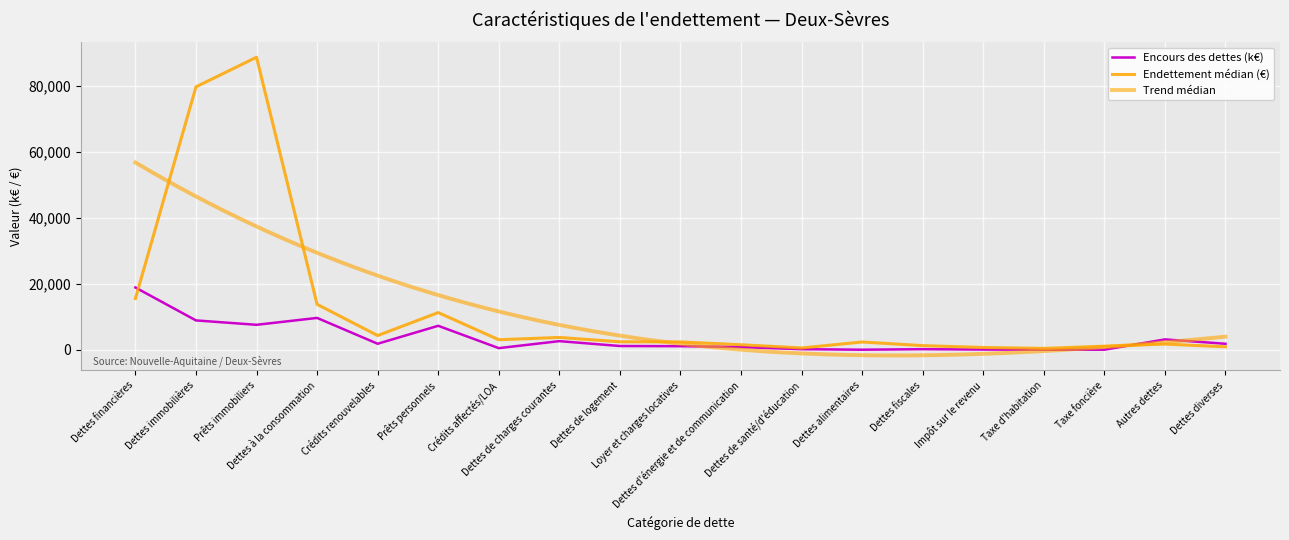

What is the difference between the maximum and second lowest values in the Endettement médian series?

88134.2